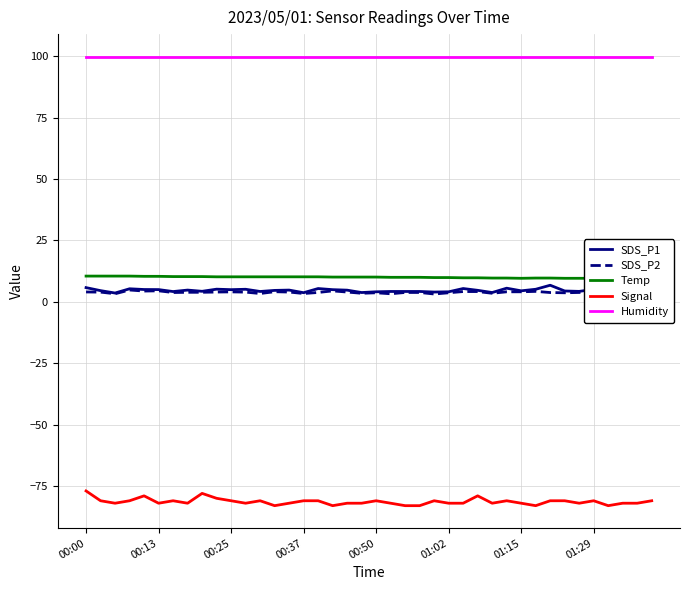

Read the SDS_P2 value at 19.

3.5